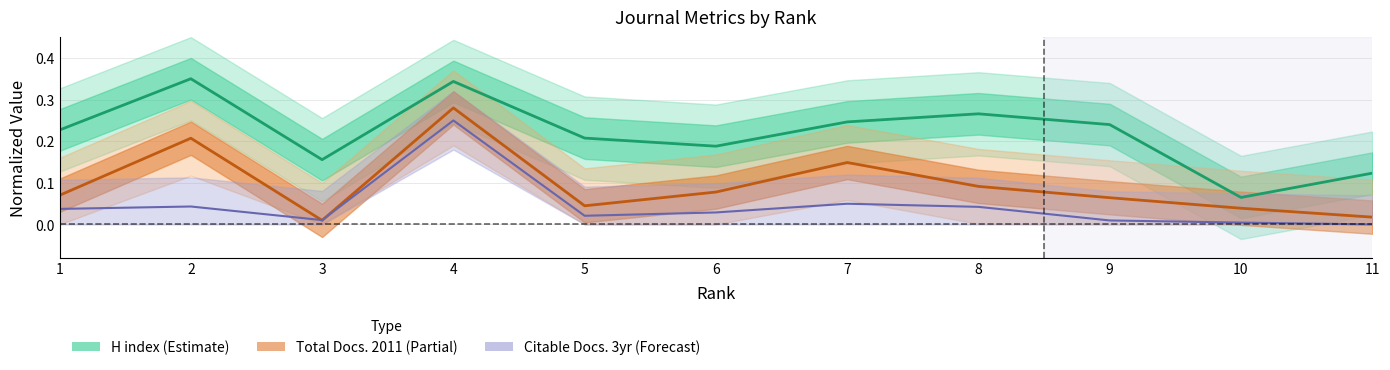

What is the difference between the highest and lowest values at 3?

0.1